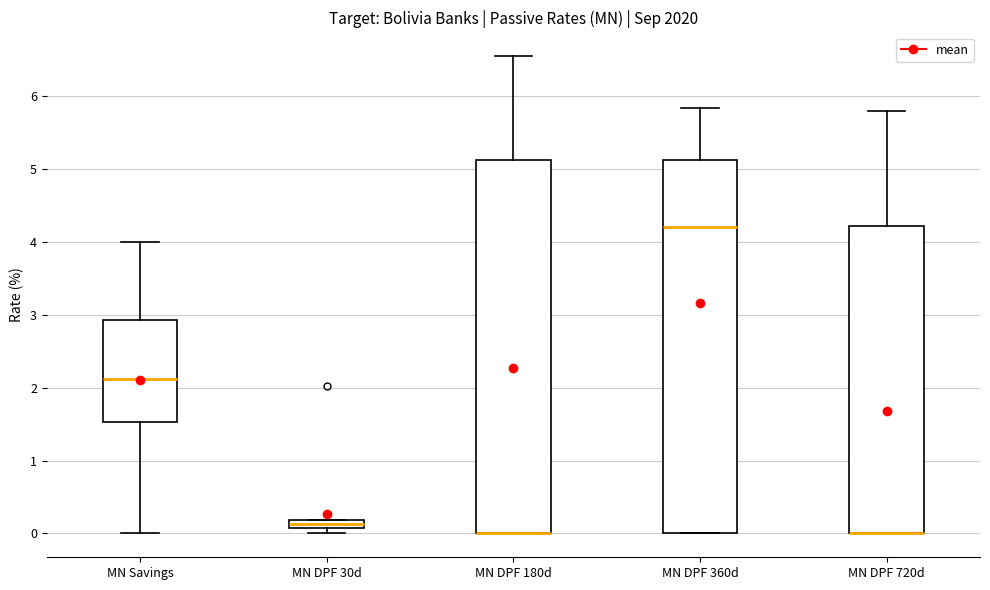

Where is the upper edge of the box for MN DPF 720d on the y-axis? The values are not printed on the chart, so give them approximately, as read against the axis.

4.2